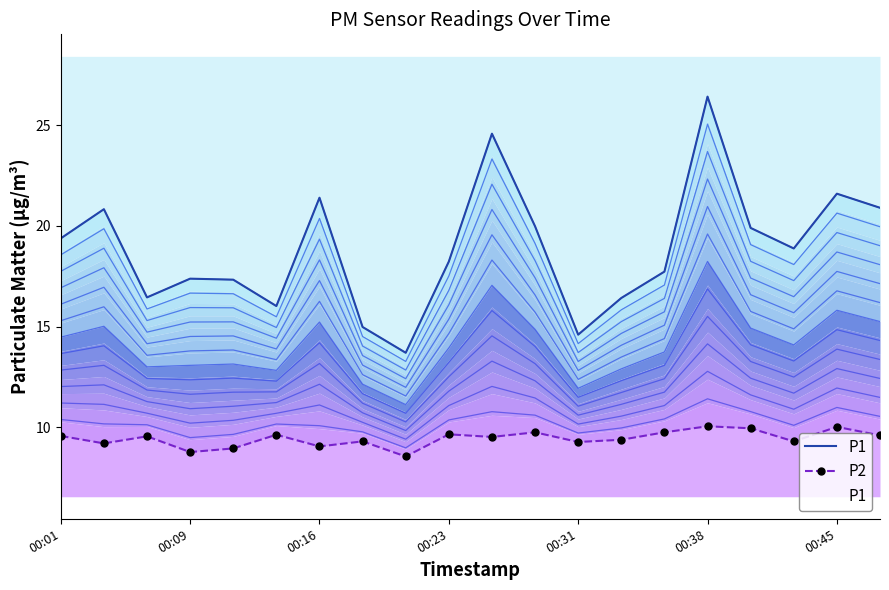

Which category has the lowest value across all series?

8